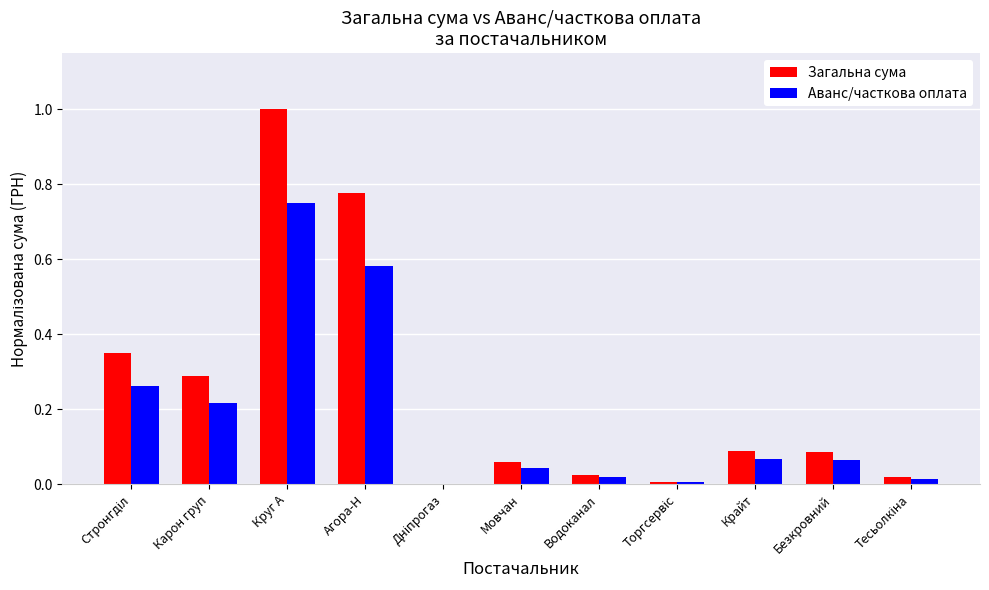

How many distinct data groups are displayed?

2